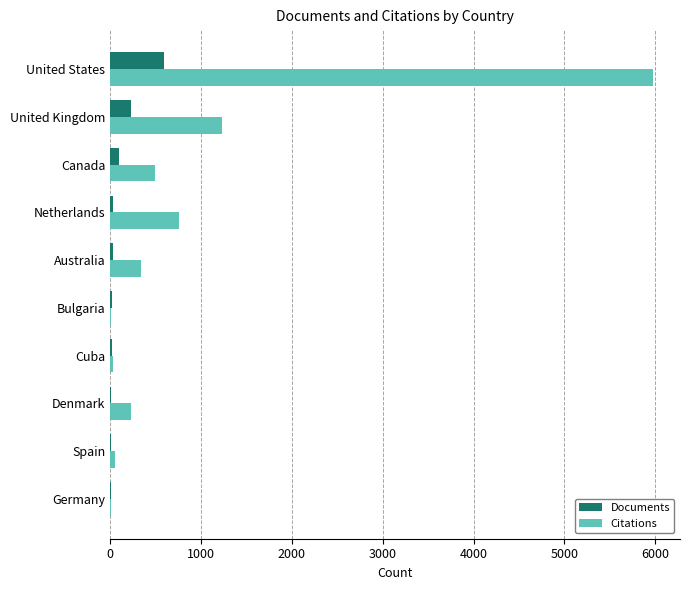

What is the sum of all Citations values?

9112